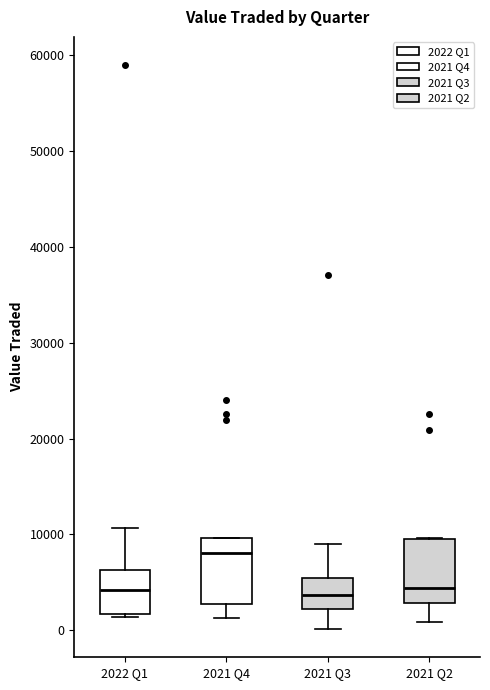

Which box's median line is the highest?

2021 Q4